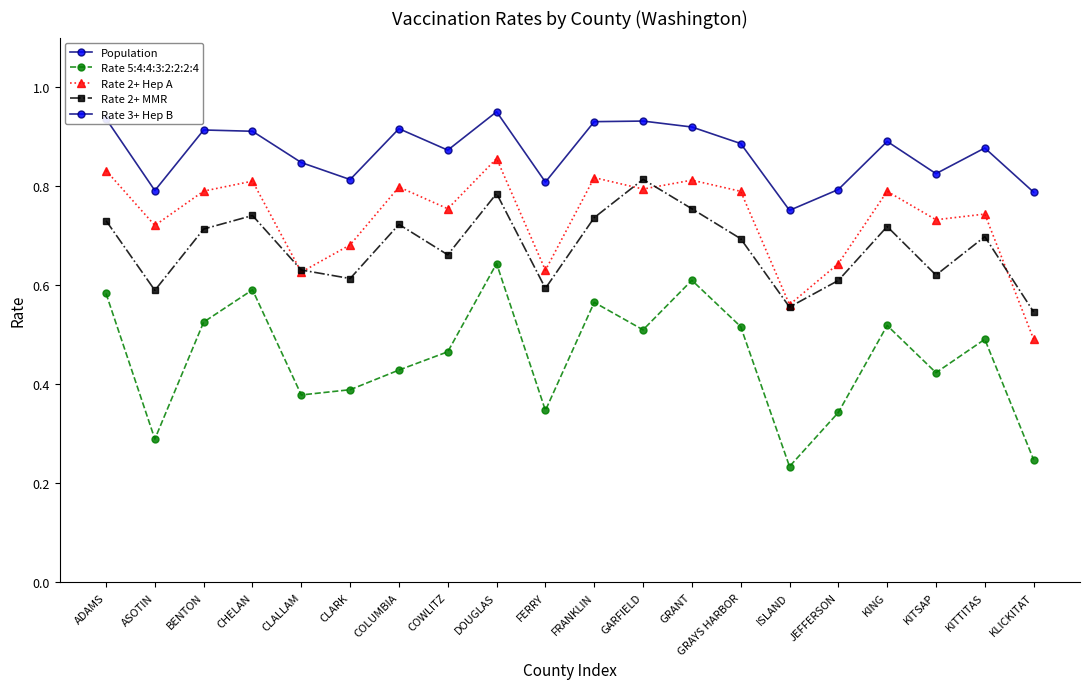

True or false: Rate 2+ MMR has more than 0 points higher than both neighbors.

True